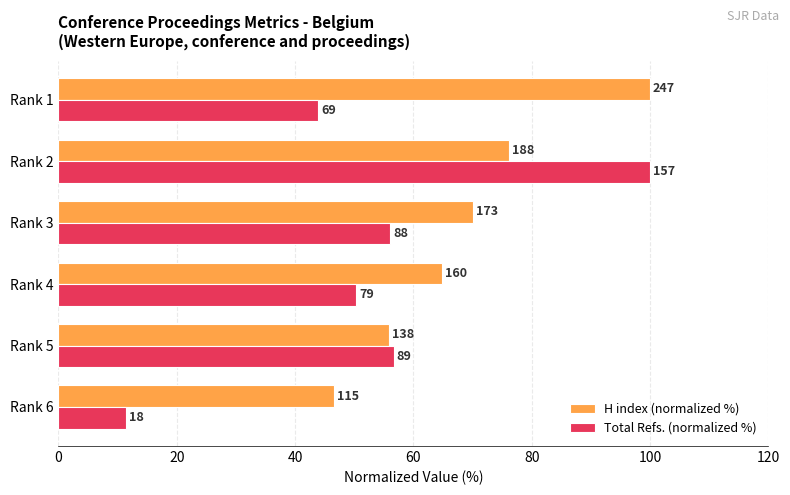

What are all the series names shown in the legend?

H index (normalized %), Total Refs. (normalized %)